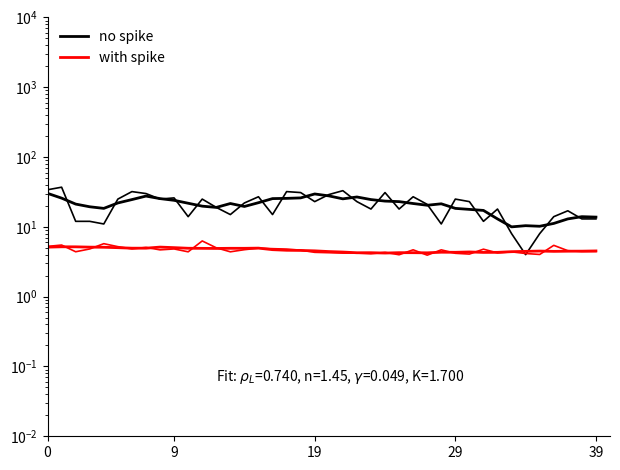

True or false: Points /100 has a value of 6.6 at 29.

False